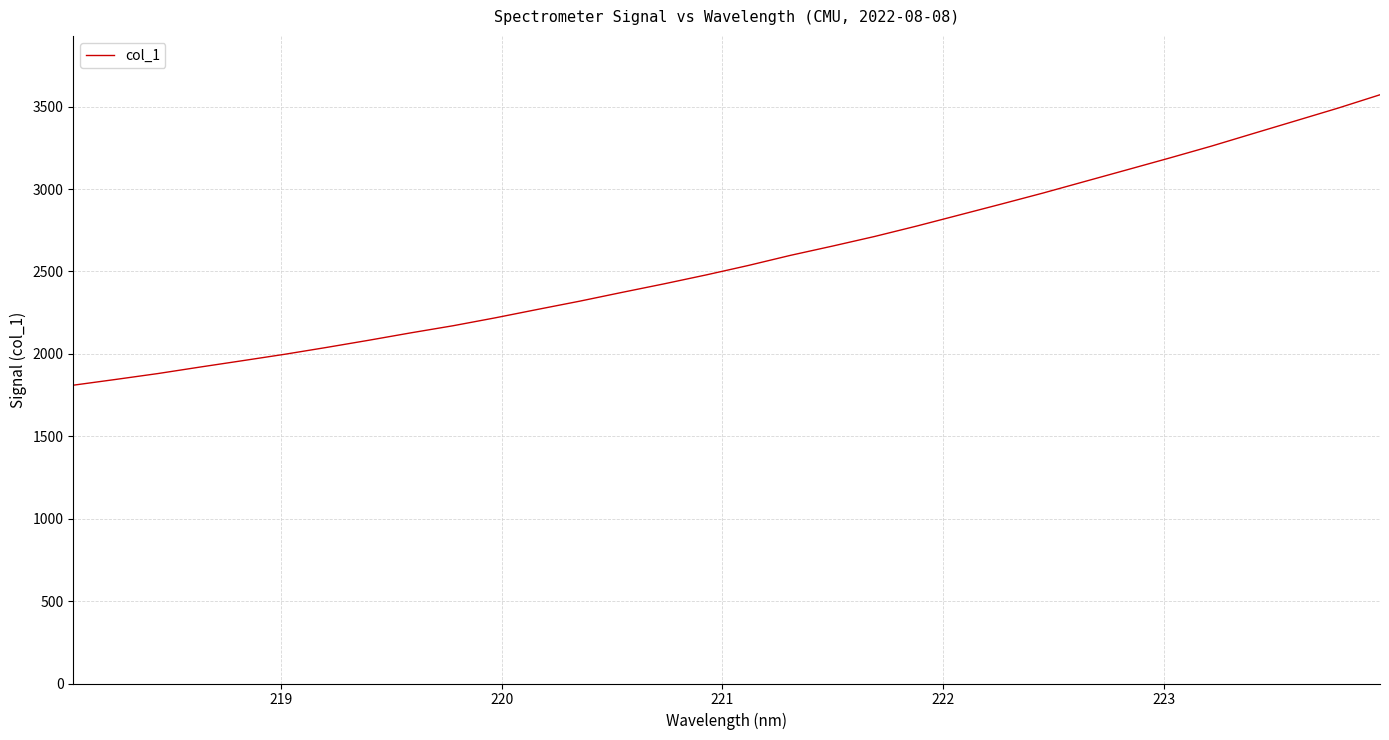

Does the chart display data point markers on the line(s)?

No